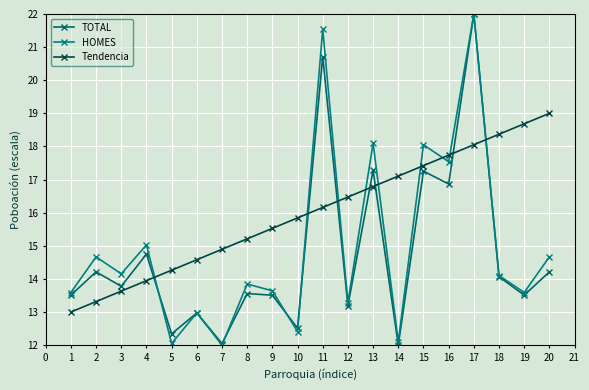

The value of HOMES at 4 is 15.0. True or false?

True